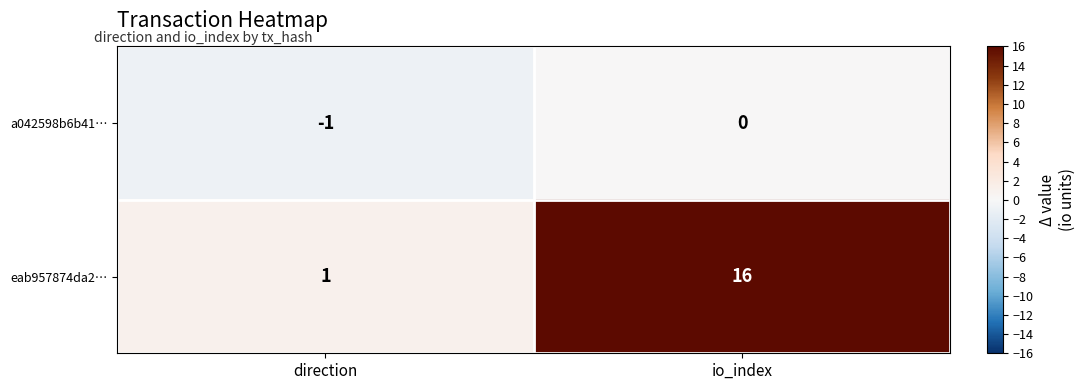

What is the difference between the highest and lowest values at direction?

2